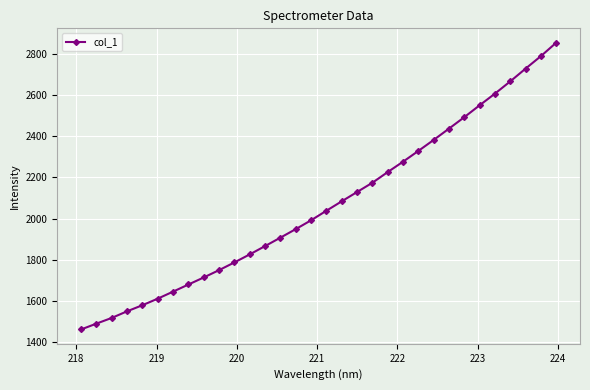

What is the greatest value displayed?

2854.1